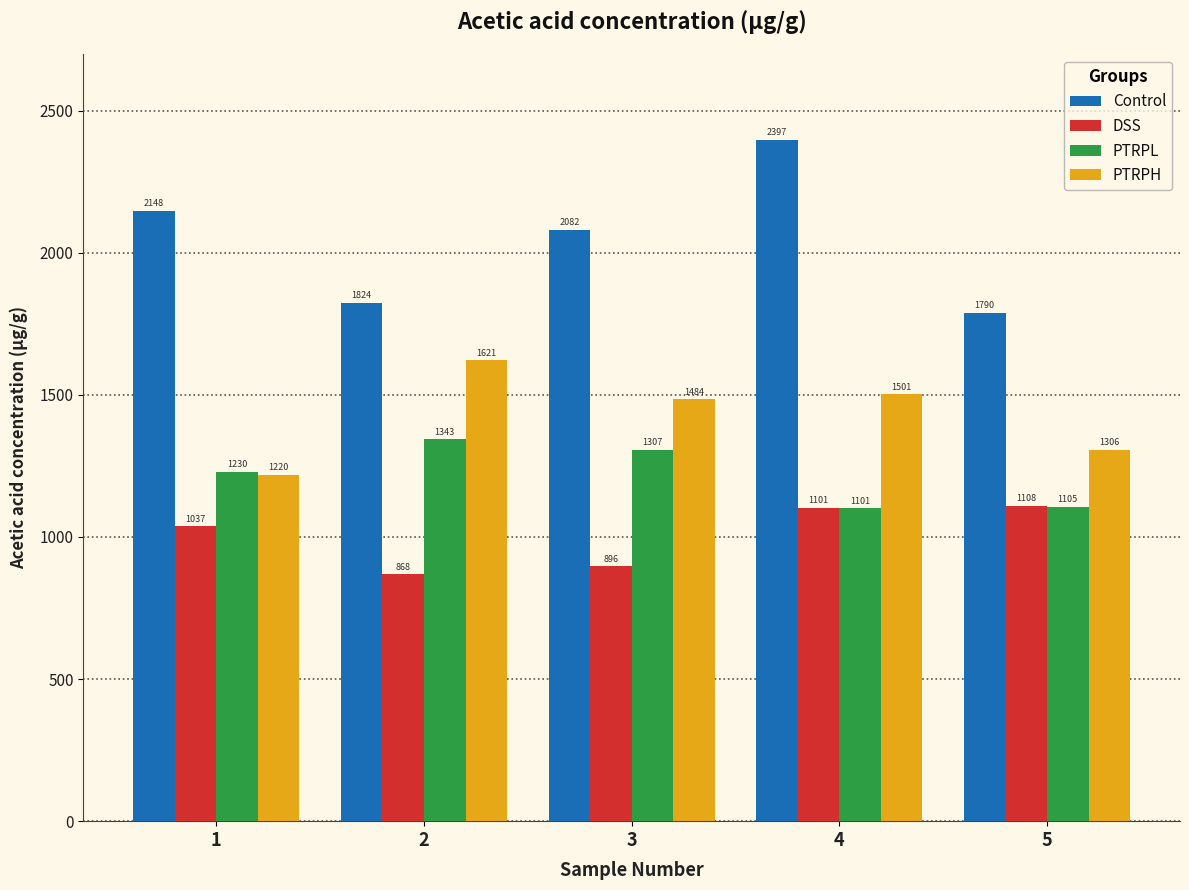

What is the minimum value for Control?

1789.7